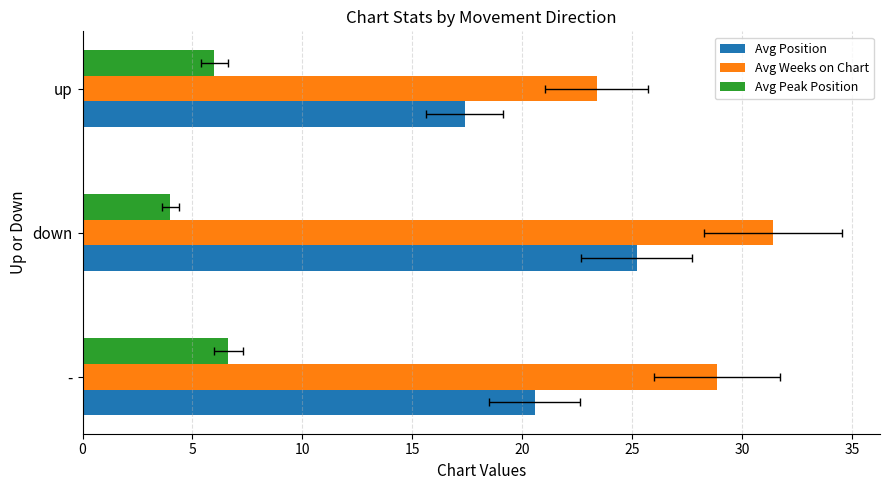

What is the highest value of the Avg Position series?

25.2